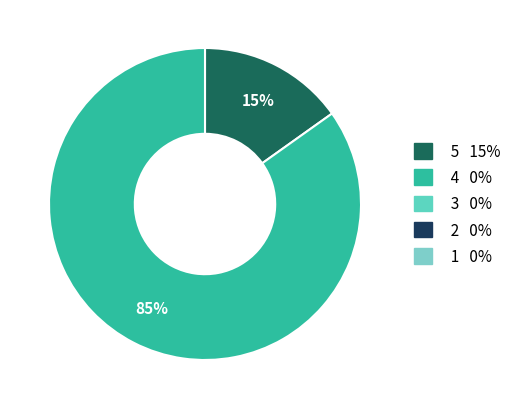

To the nearest percent, what is the average slice percentage?

50%